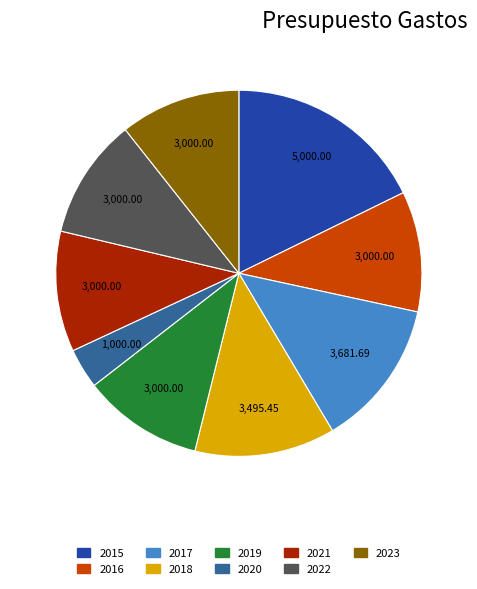

Does 2015 represent more than half of the total?

No